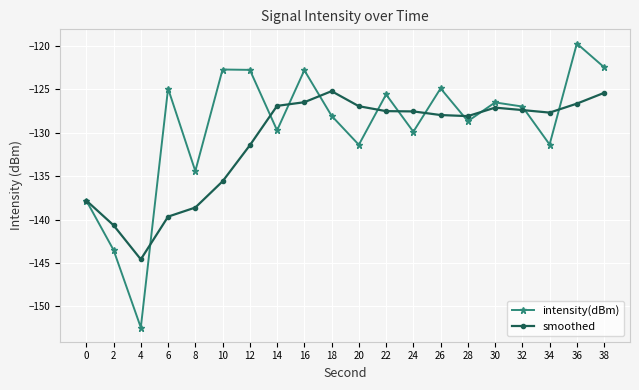

How many interior local peaks does the intensity(dBm) series have?

7